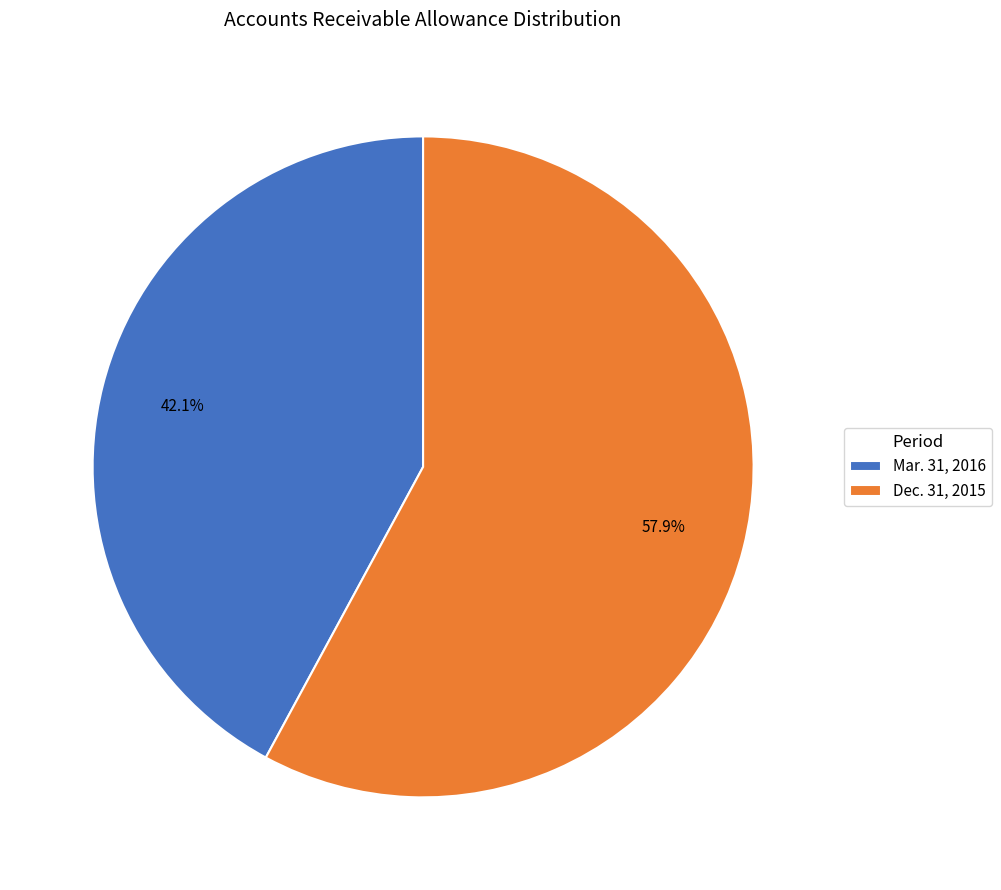

Between Mar. 31, 2016 and Dec. 31, 2015, which is larger?

Dec. 31, 2015